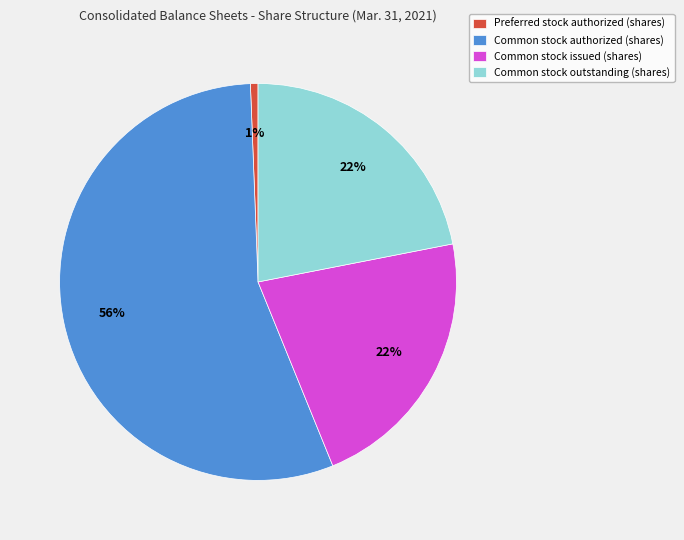

Which category accounts for the majority?

Common stock authorized (shares)